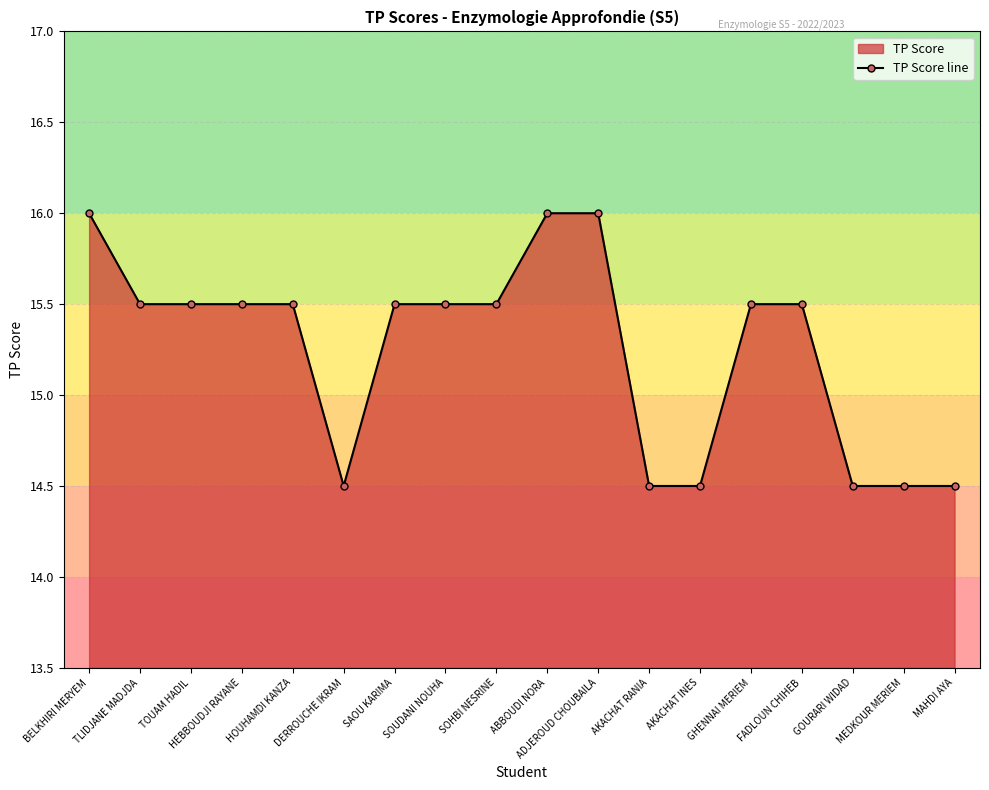

Reading left to right, list all the values displayed in this chart.

BELKHIRI MERYEM=16.0	TLIDJANE MADJDA=15.5	TOUAM HADIL=15.5	HEBBOUDJI RAYANE=15.5	HOUHAMDI KANZA=15.5	DERROUCHE IKRAM=14.5	SAOU KARIMA=15.5	SOUDANI NOUHA=15.5	SOHBI NESRINE=15.5	ABBOUDI NORA=16.0	ADJEROUD CHOUBAILA=16.0	AKACHAT RANIA=14.5	AKACHAT INES=14.5	GHENNAI MERIEM=15.5	FADLOUN CHIHEB=15.5	GOURARI WIDAD=14.5	MEDKOUR MERIEM=14.5	MAHDI AYA=14.5